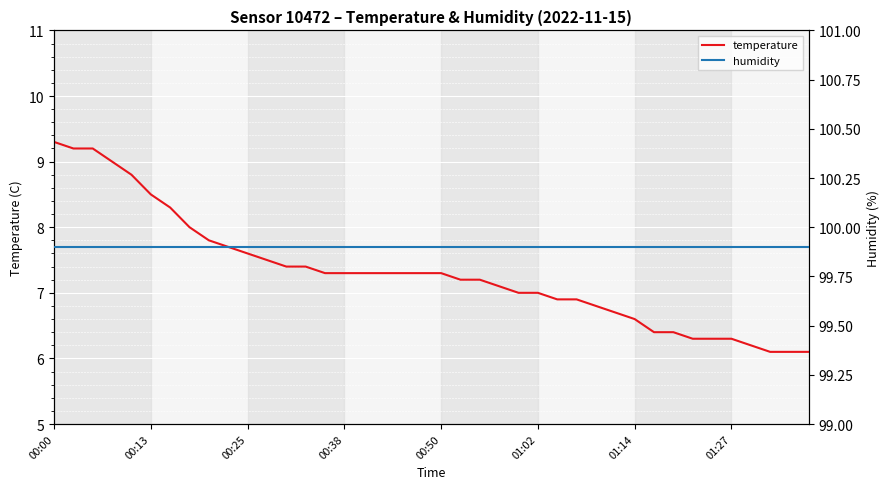

Is this an area chart (filled region under the line)?

No